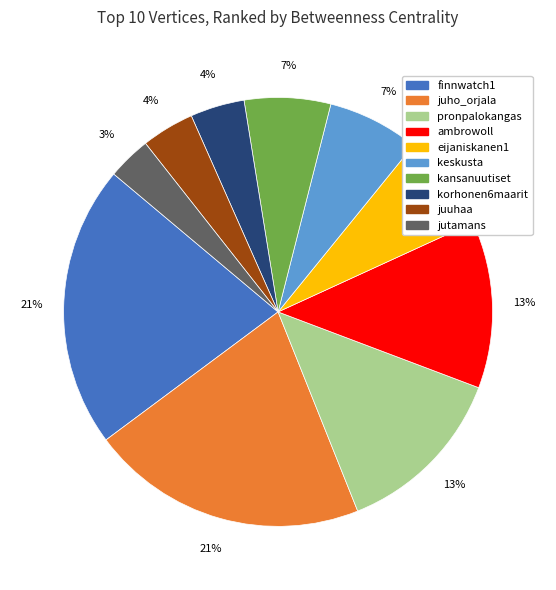

To the nearest percent, what is the average slice percentage?

10%